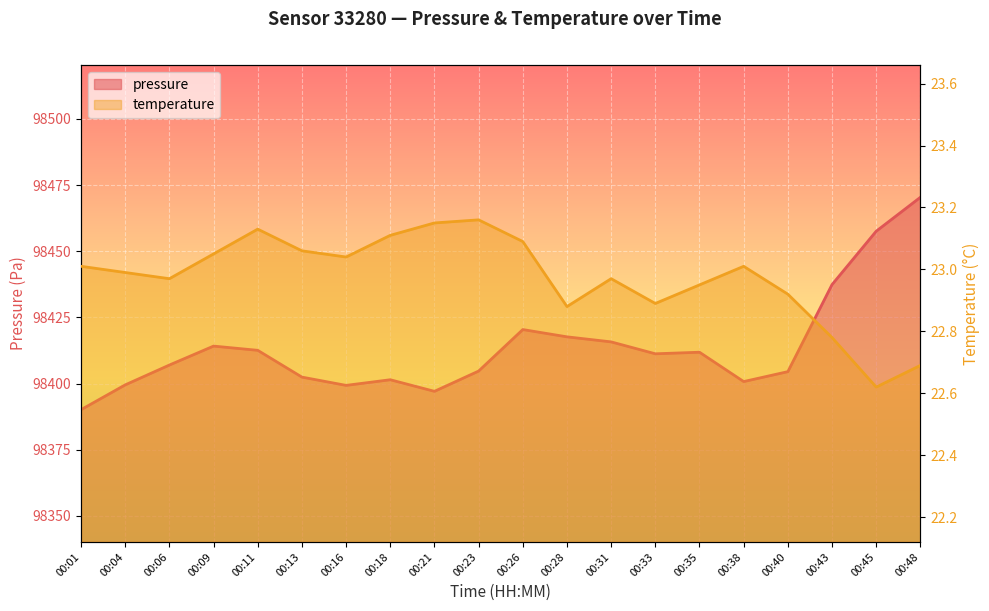

Which label corresponds to the largest value in the chart?

00:48